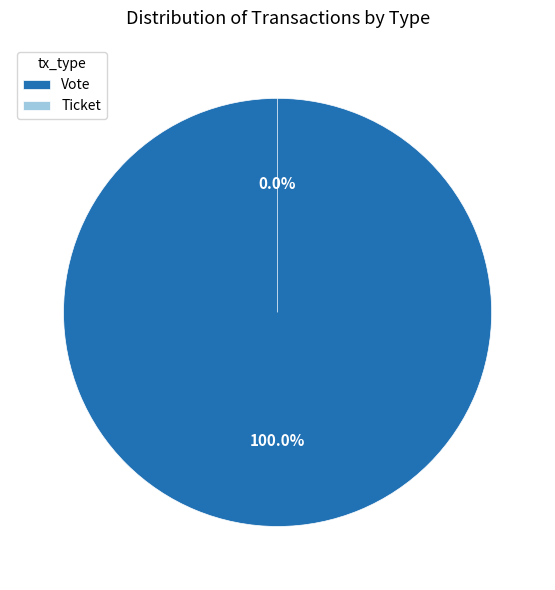

The Ticket slice represents 11% of the pie. True or false?

False